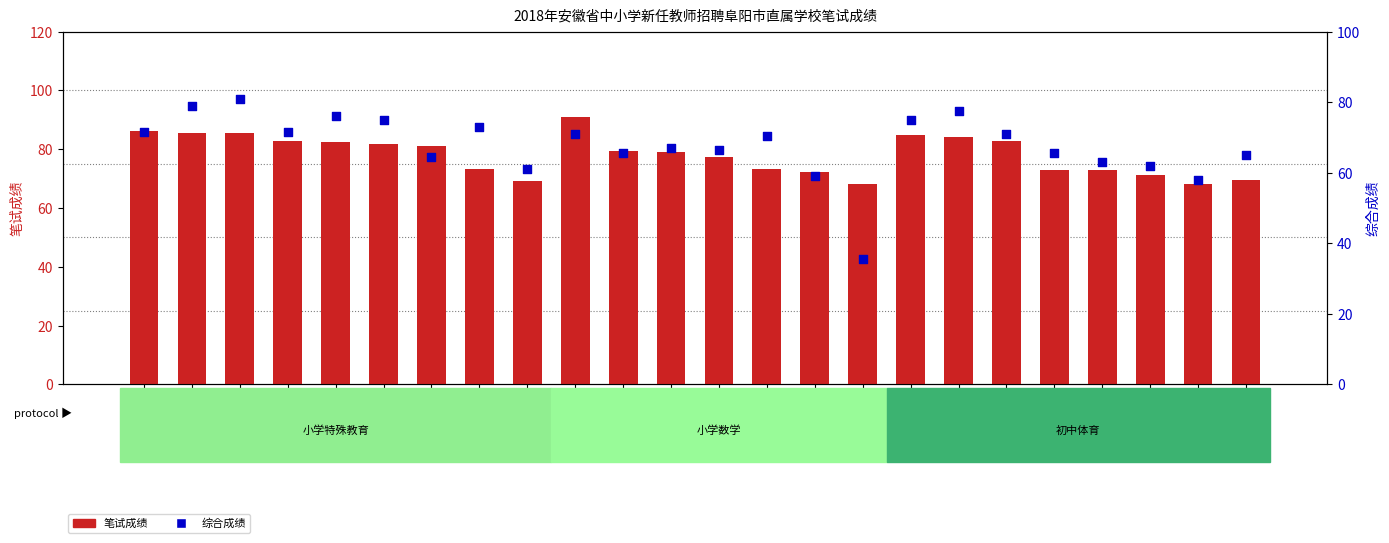

What are all the series names shown in the legend?

笔试成绩, 综合成绩